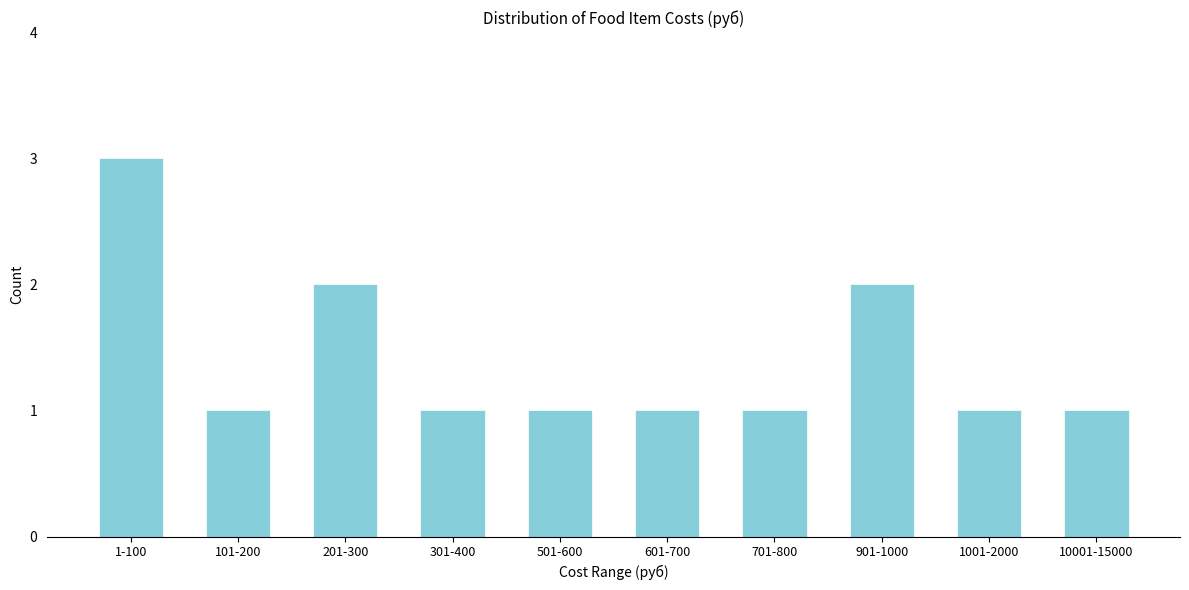

Reading left to right, transcribe all the data shown in this chart.

3	1	2	1	1	1	1	2	1	1